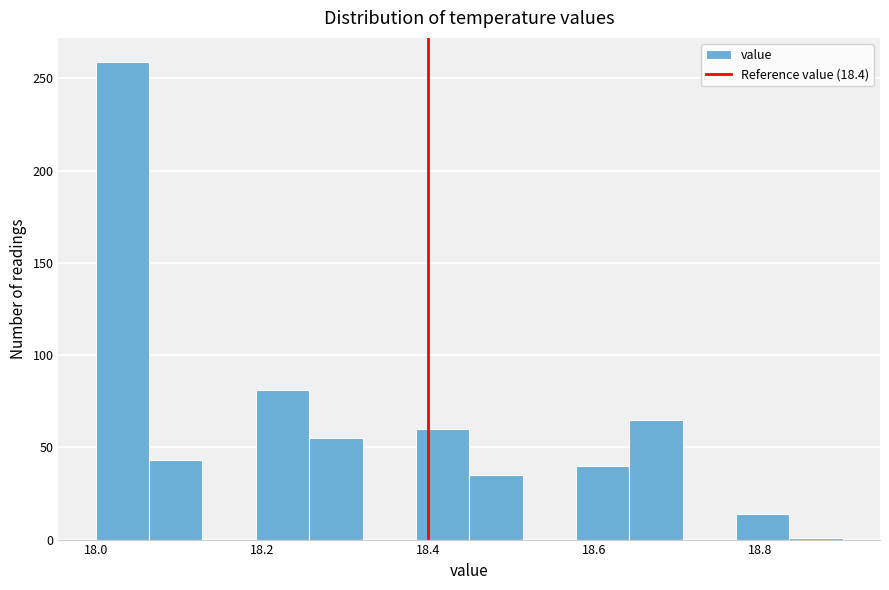

Around what value on the x-axis is the tallest bar? Give the approximate position of its centre, as read against the axis.

18.04